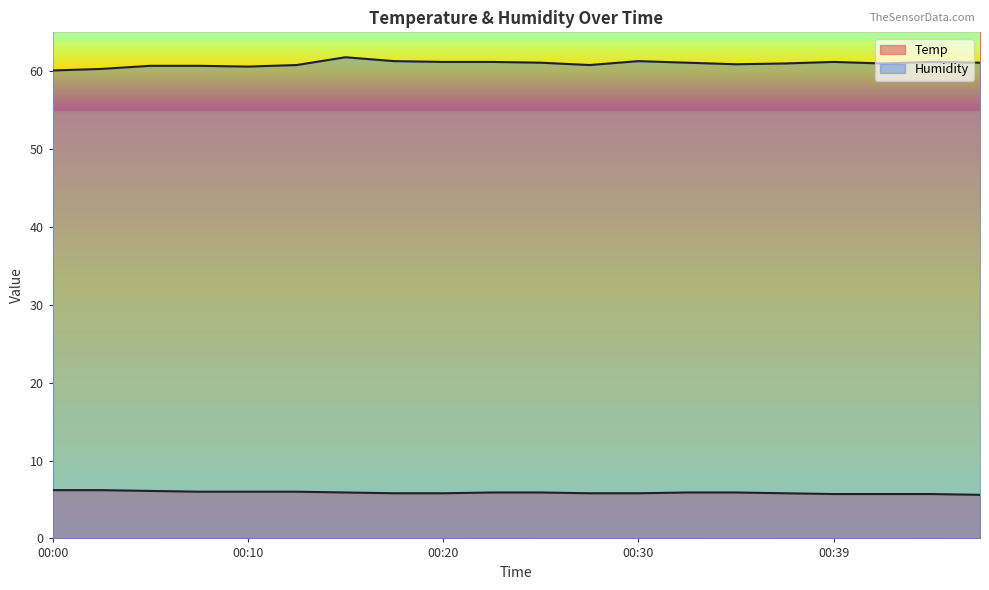

Between 00:08 and 00:17, which series saw the biggest shift?

Humidity